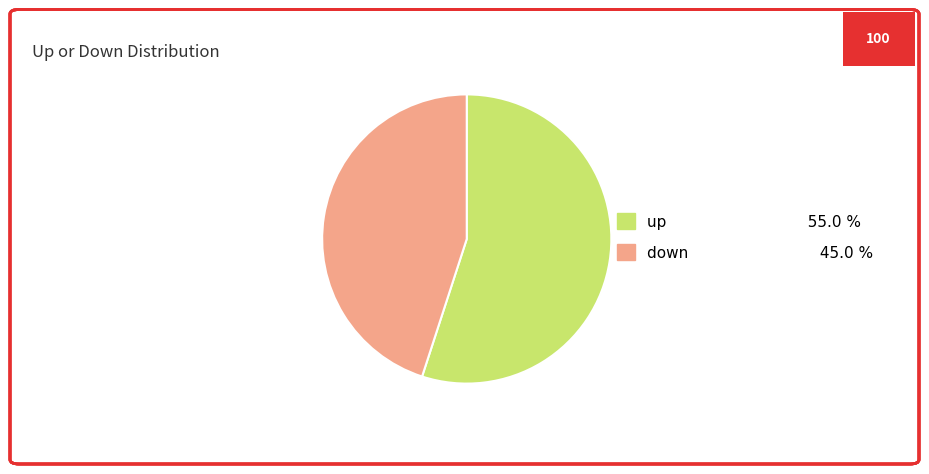

Do up 55.0 % and down 45.0 % together represent more than half of the pie?

Yes